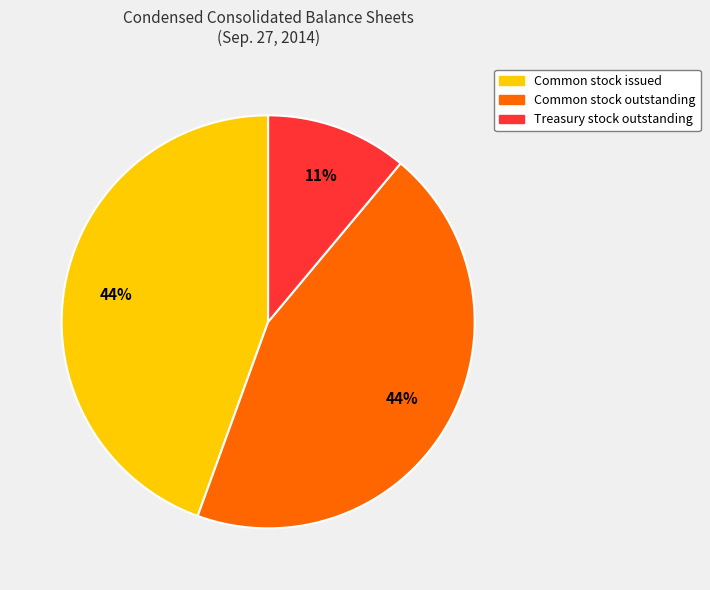

Is there a majority slice in this chart?

No